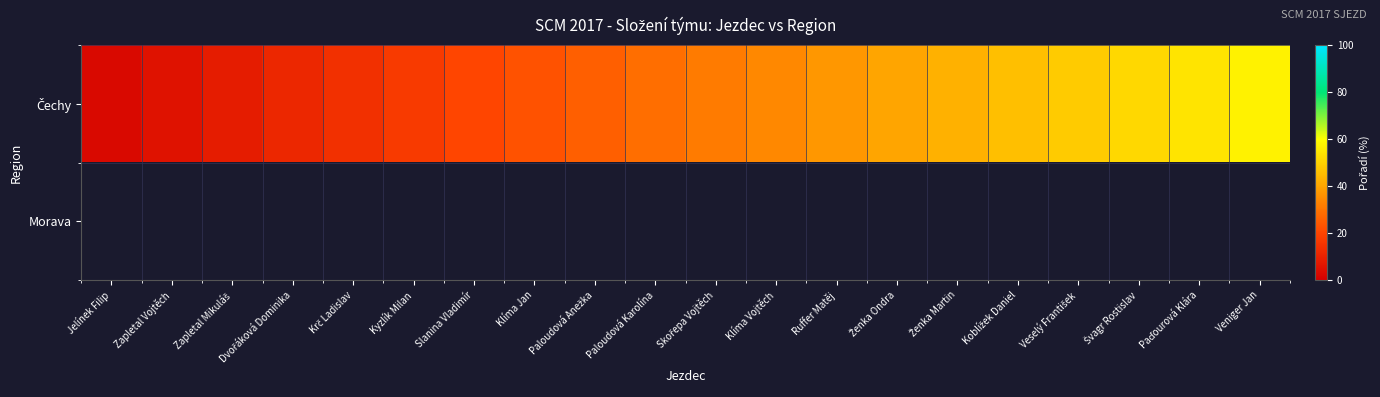

Is the value of Čechy at Koblížek Daniel greater than the value of Morava at Krč Ladislav?

No